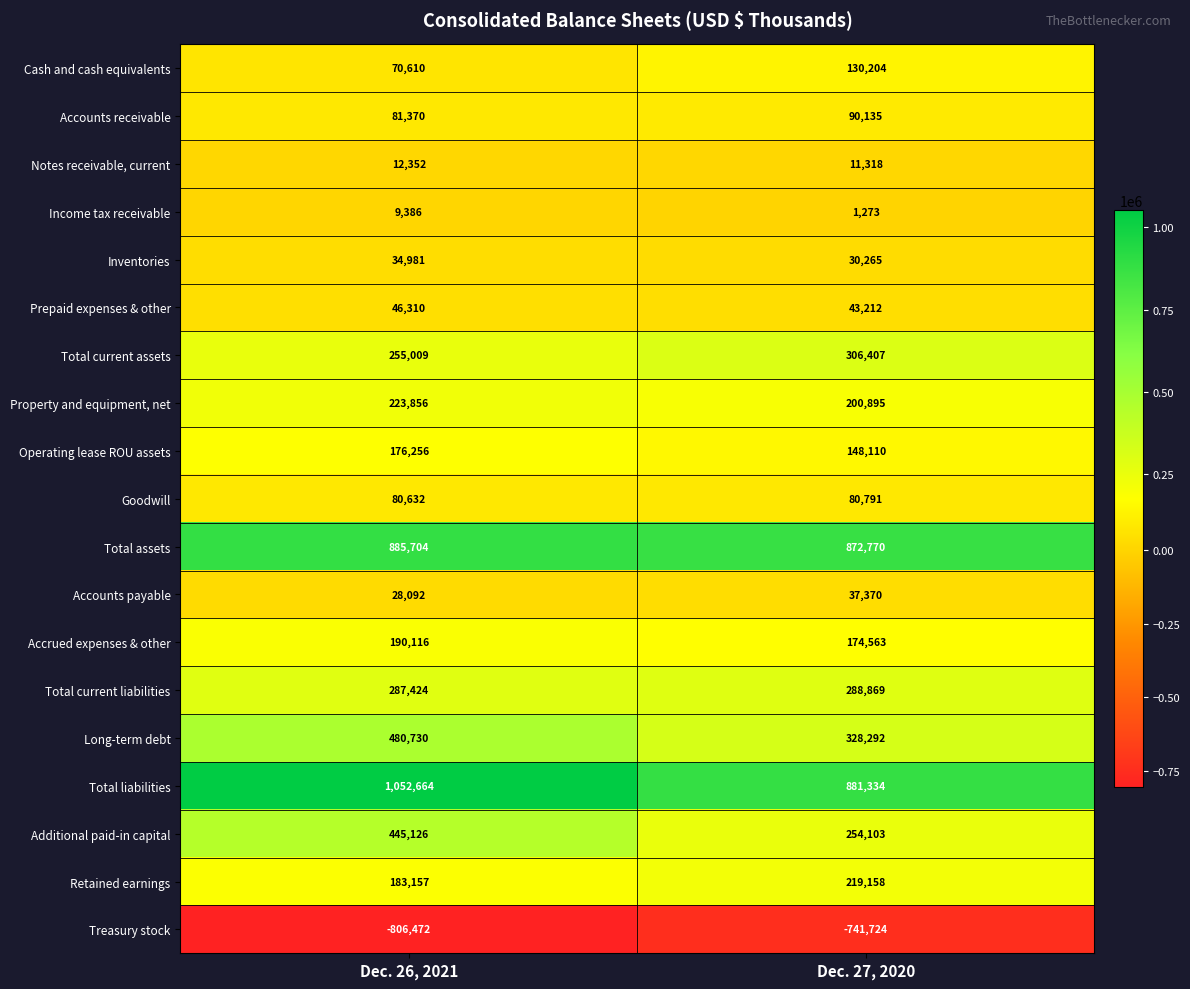

What is the sum of all Long-term debt values?

809022